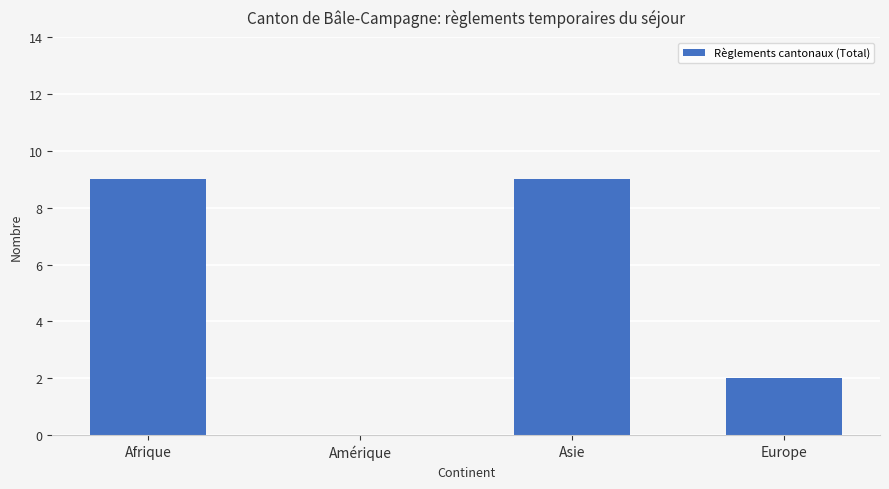

The chart shows a value of 3 at Asie. True or false?

False